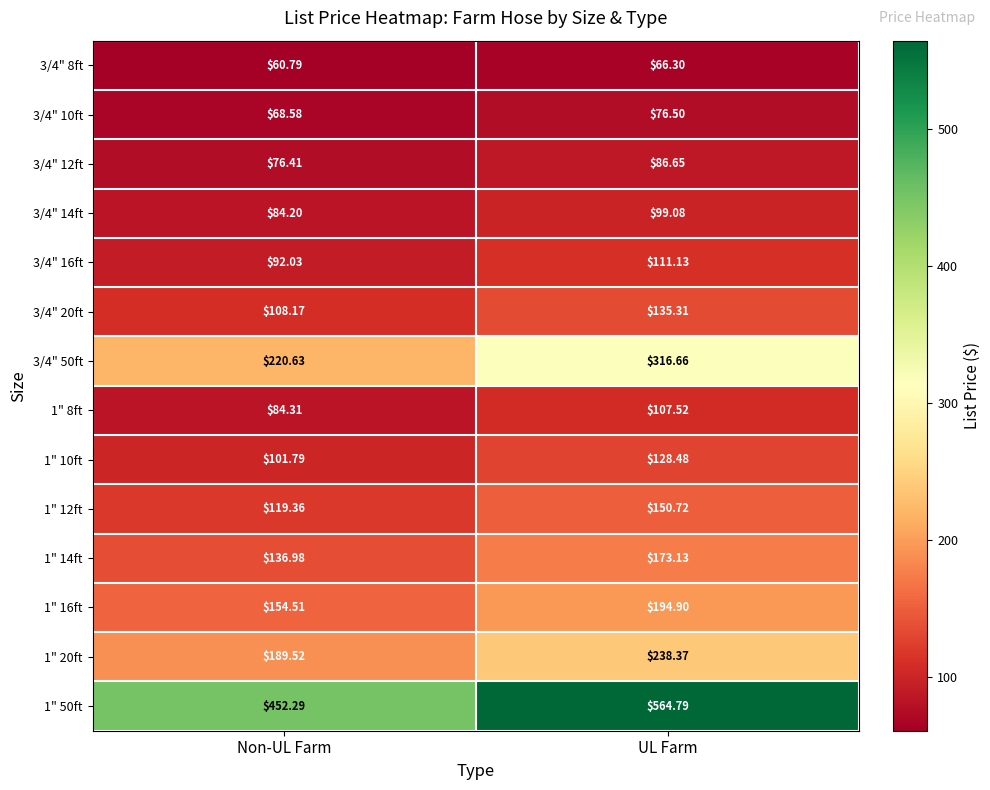

Which category has the highest value across all series?

UL Farm